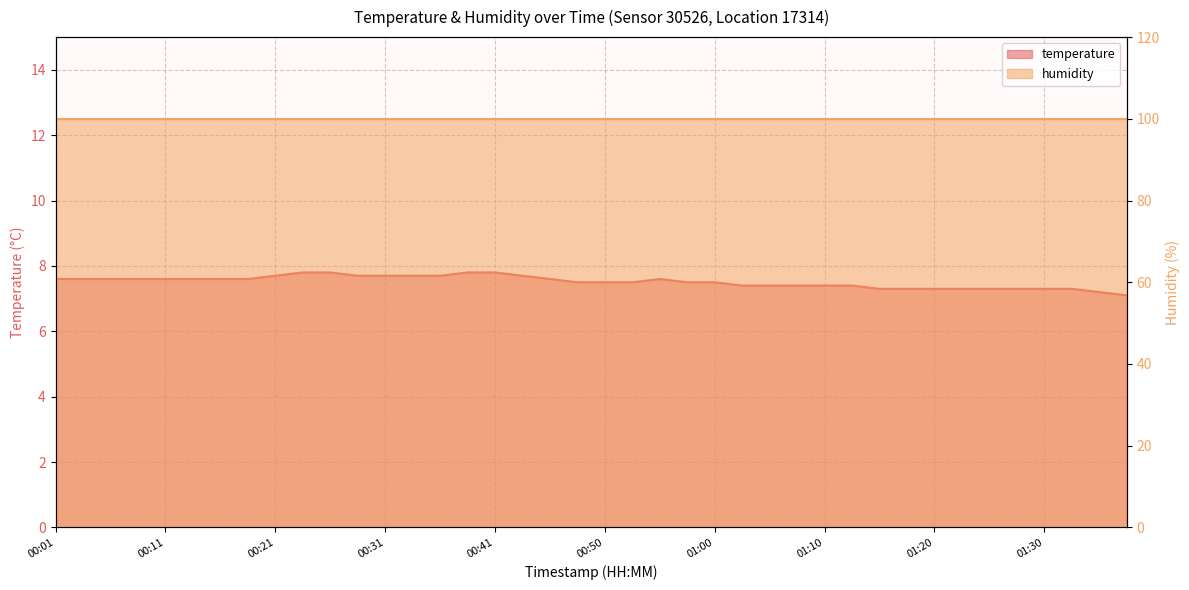

What is the label of the 2nd point from the right?

01:35